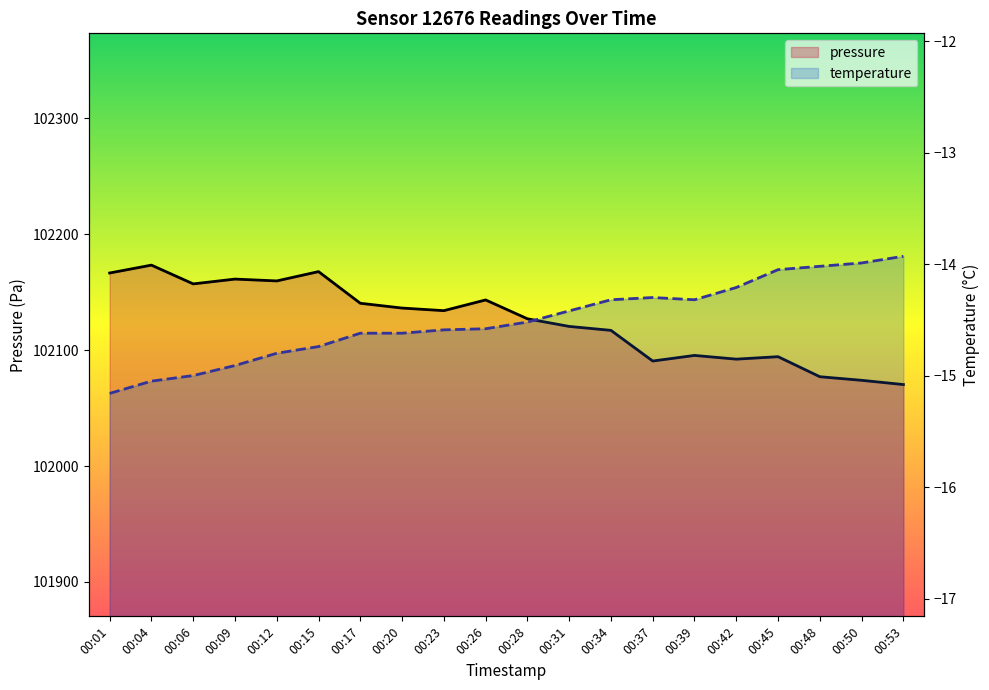

The value of temperature at 00:45 is -24.3. True or false?

False